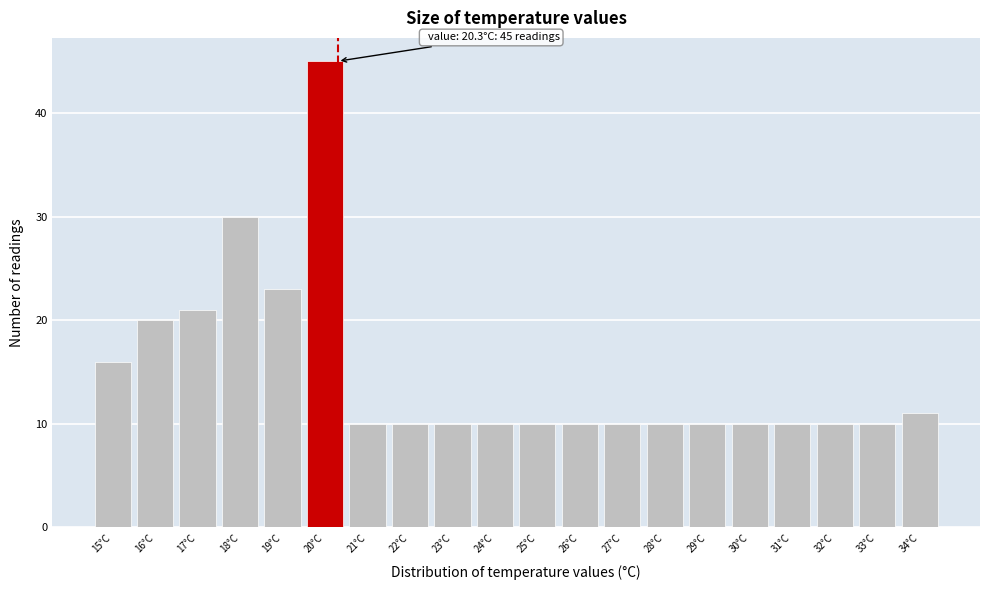

Which range on the x-axis has the tallest bar?

19.5 to 20.5